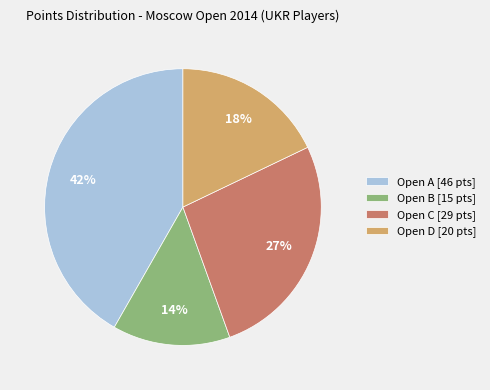

To the nearest percent, what is the difference between the Open C [29 pts] and Open B [15 pts] slice percentages?

13%